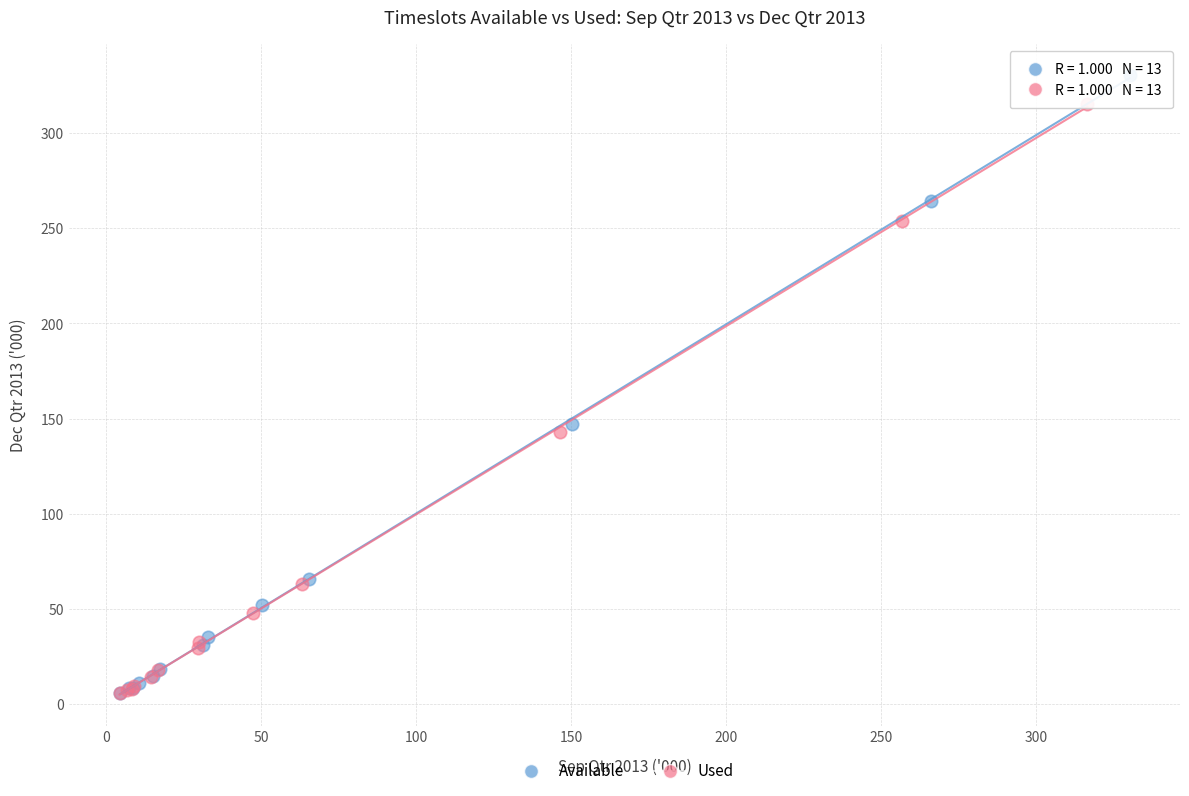

Which series has the widest spread of Y values?

Available